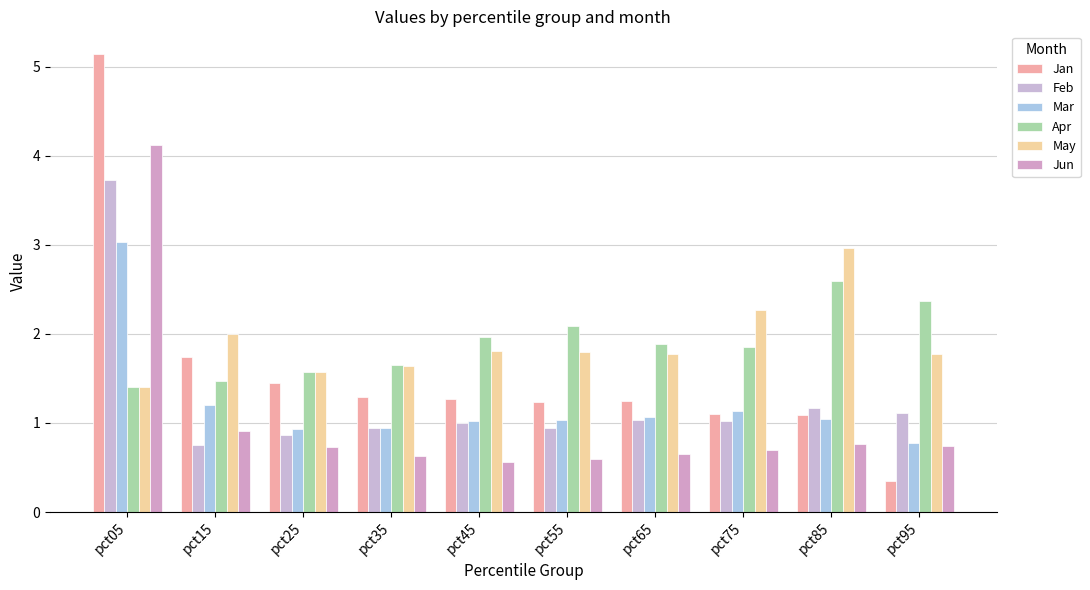

How many bars are there in total?

60